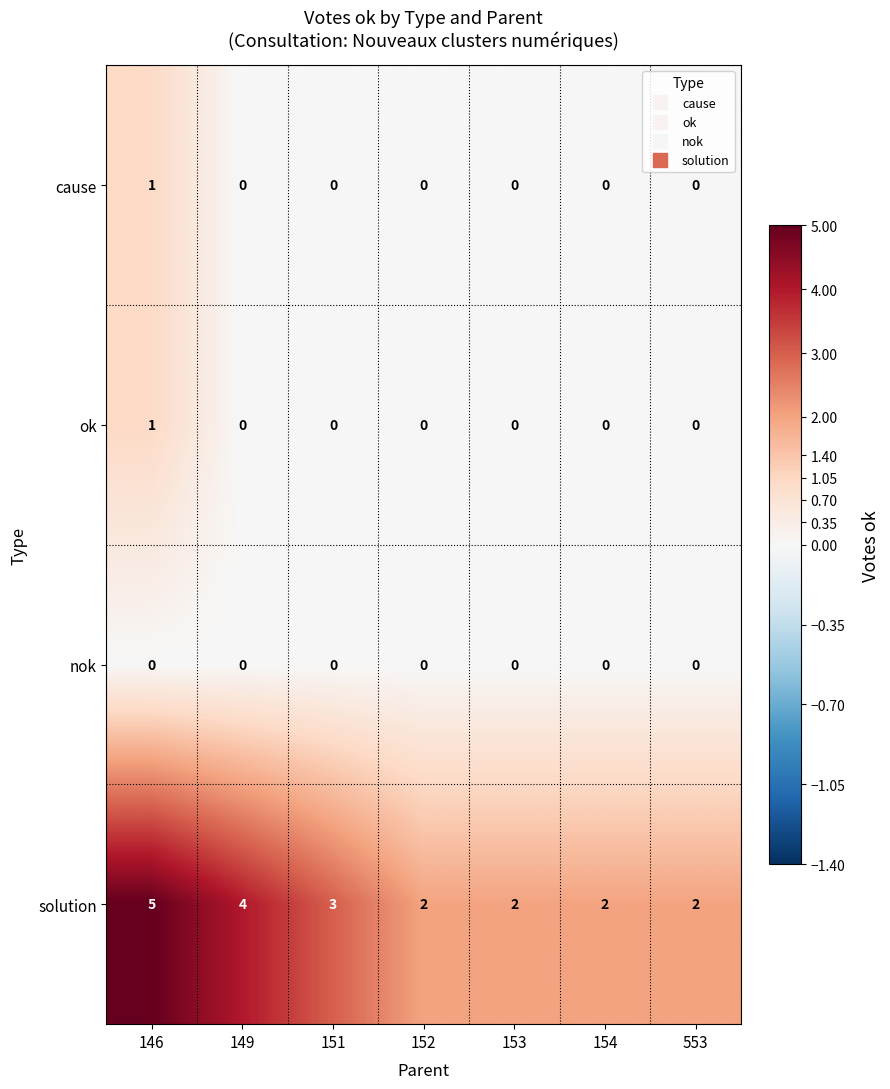

Which label corresponds to the largest value in the chart?

146